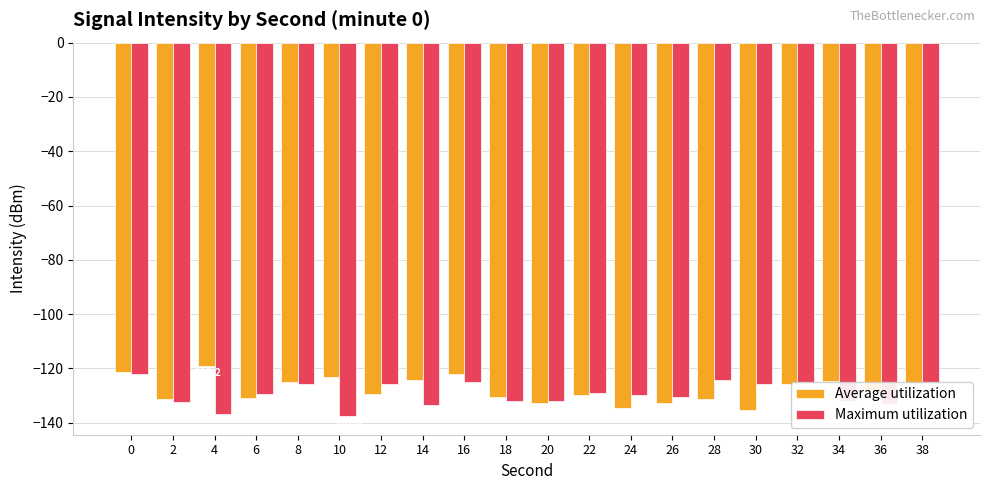

The value of Maximum utilization at 4 is -190.0. True or false?

False